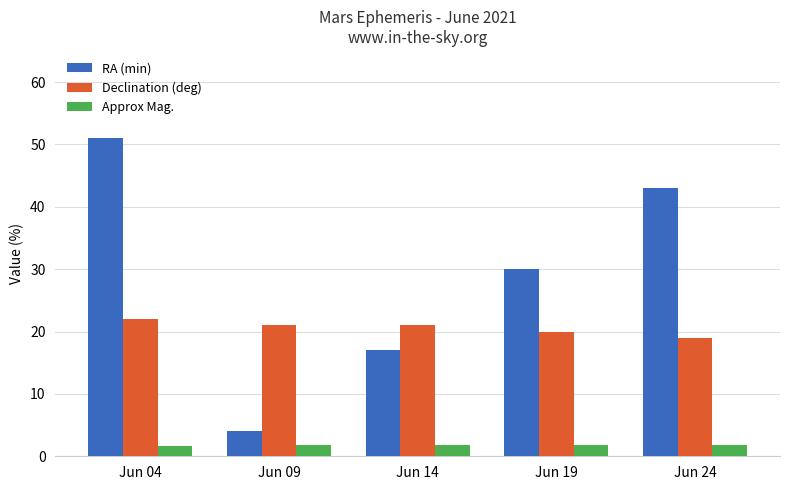

What is the total value across all series at Jun 04?

74.7